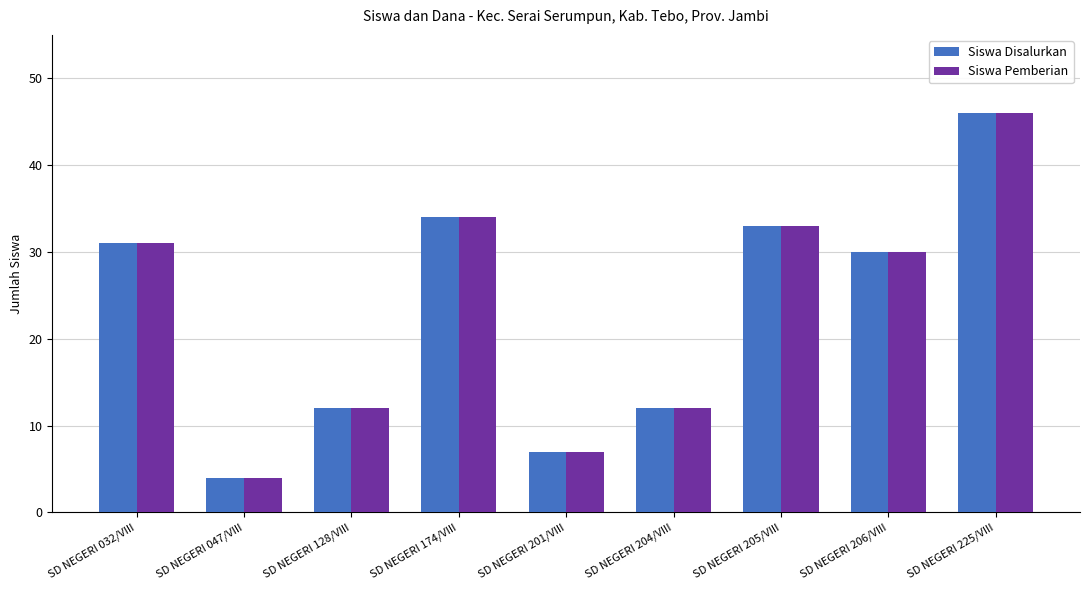

At which category is the sum across all series the highest?

SD NEGERI 225/VIII